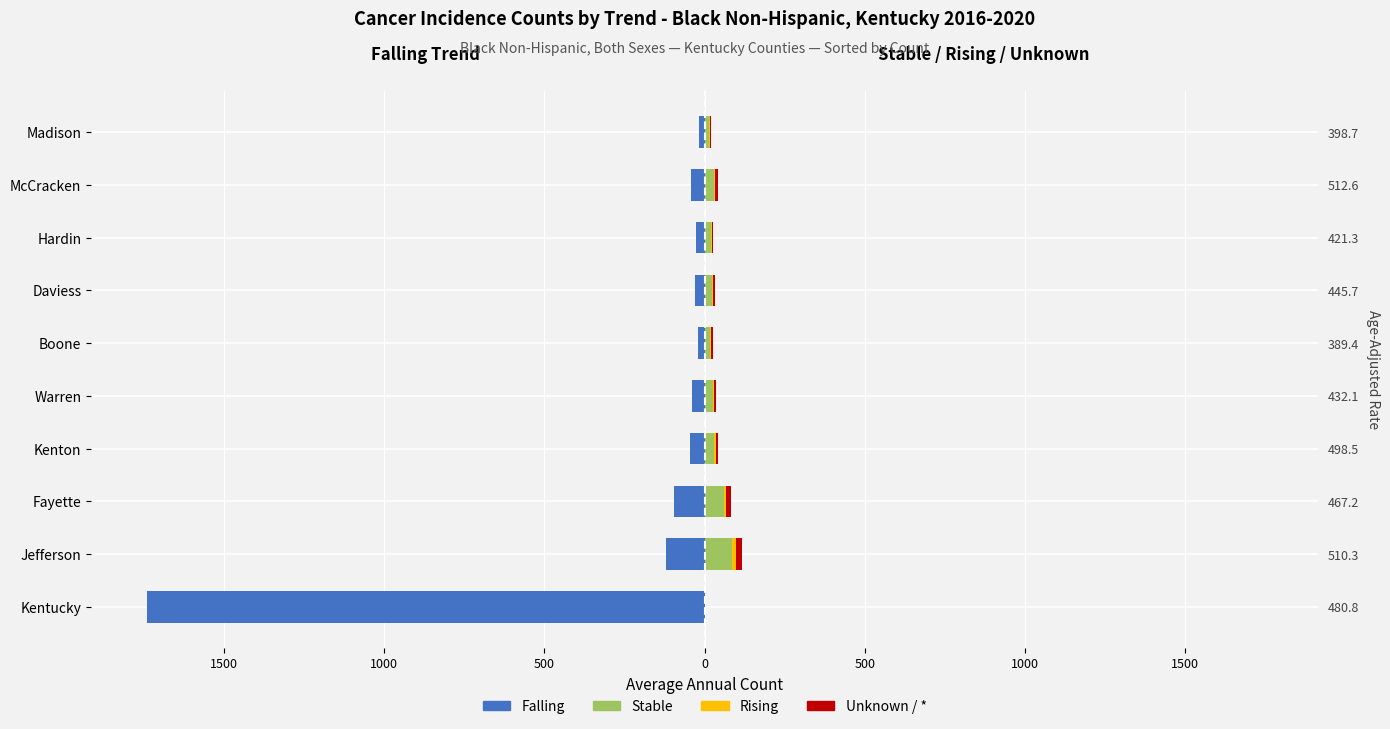

Count the number of categories in the chart.

10